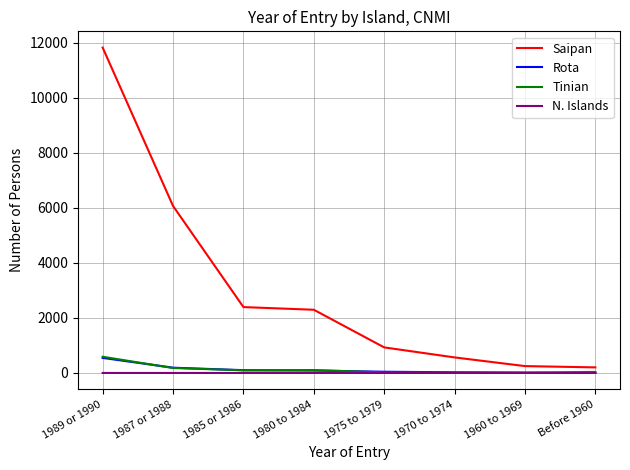

Where does the Saipan series first go above 2296?

1989 or 1990